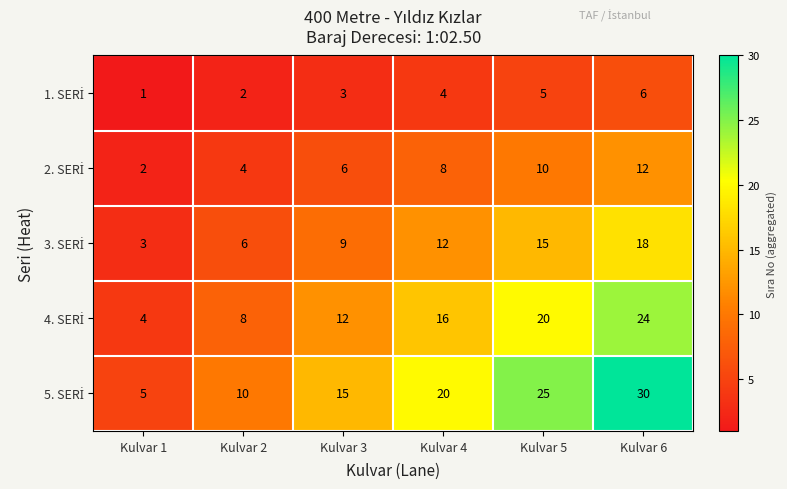

What is the difference between the highest and lowest values at Kulvar 3?

12